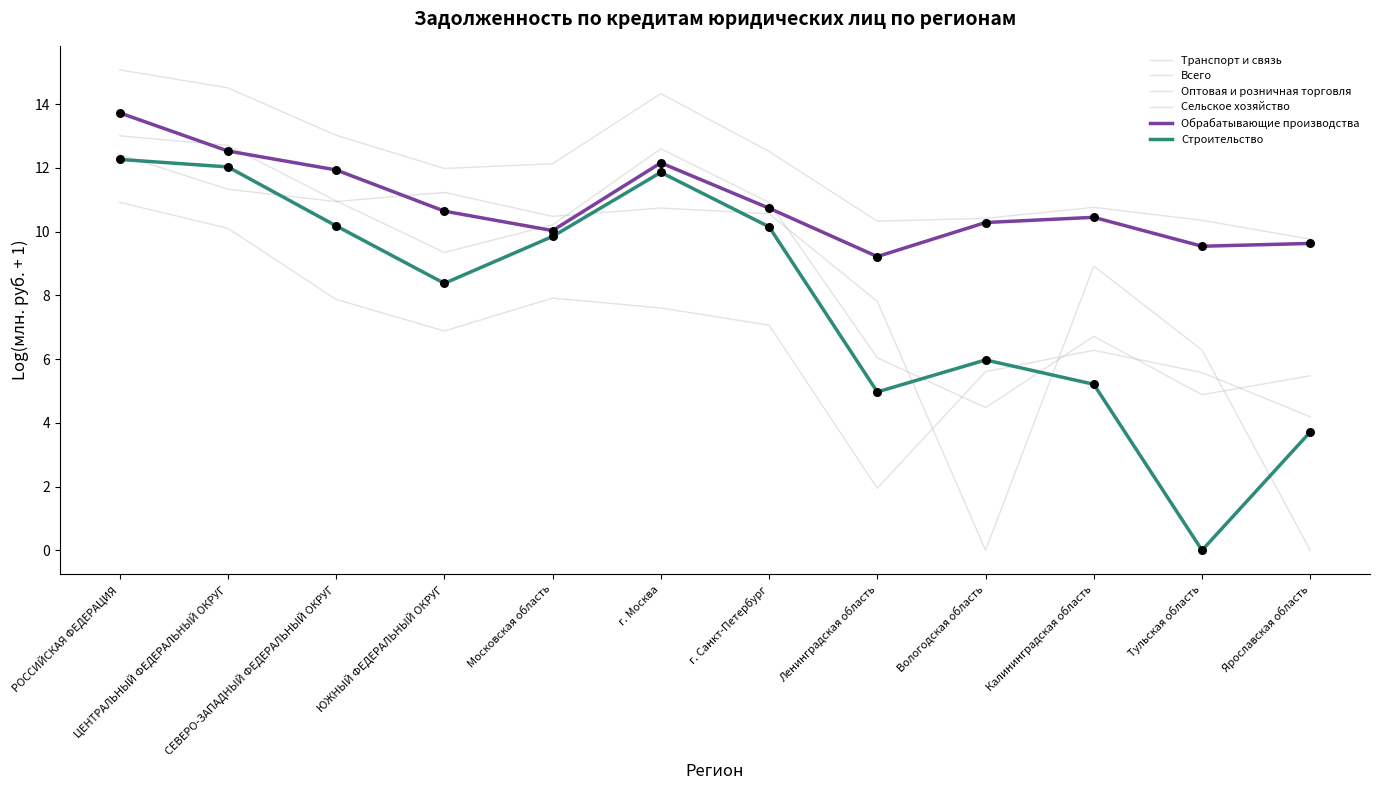

Is this an area chart (filled region under the line)?

No